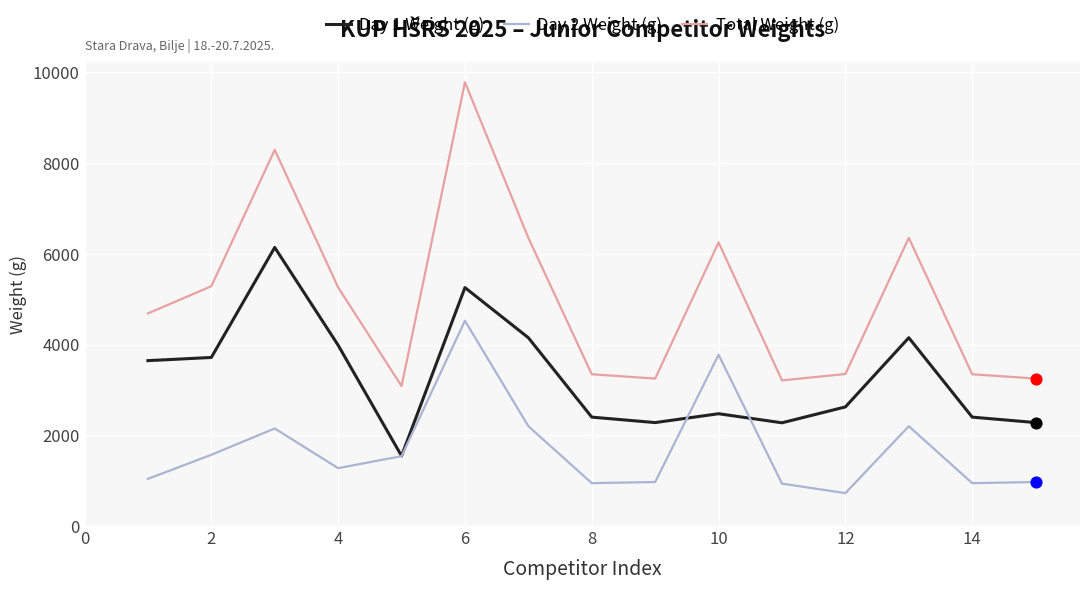

Which series has the largest total across all categories?

Total Weight (g)